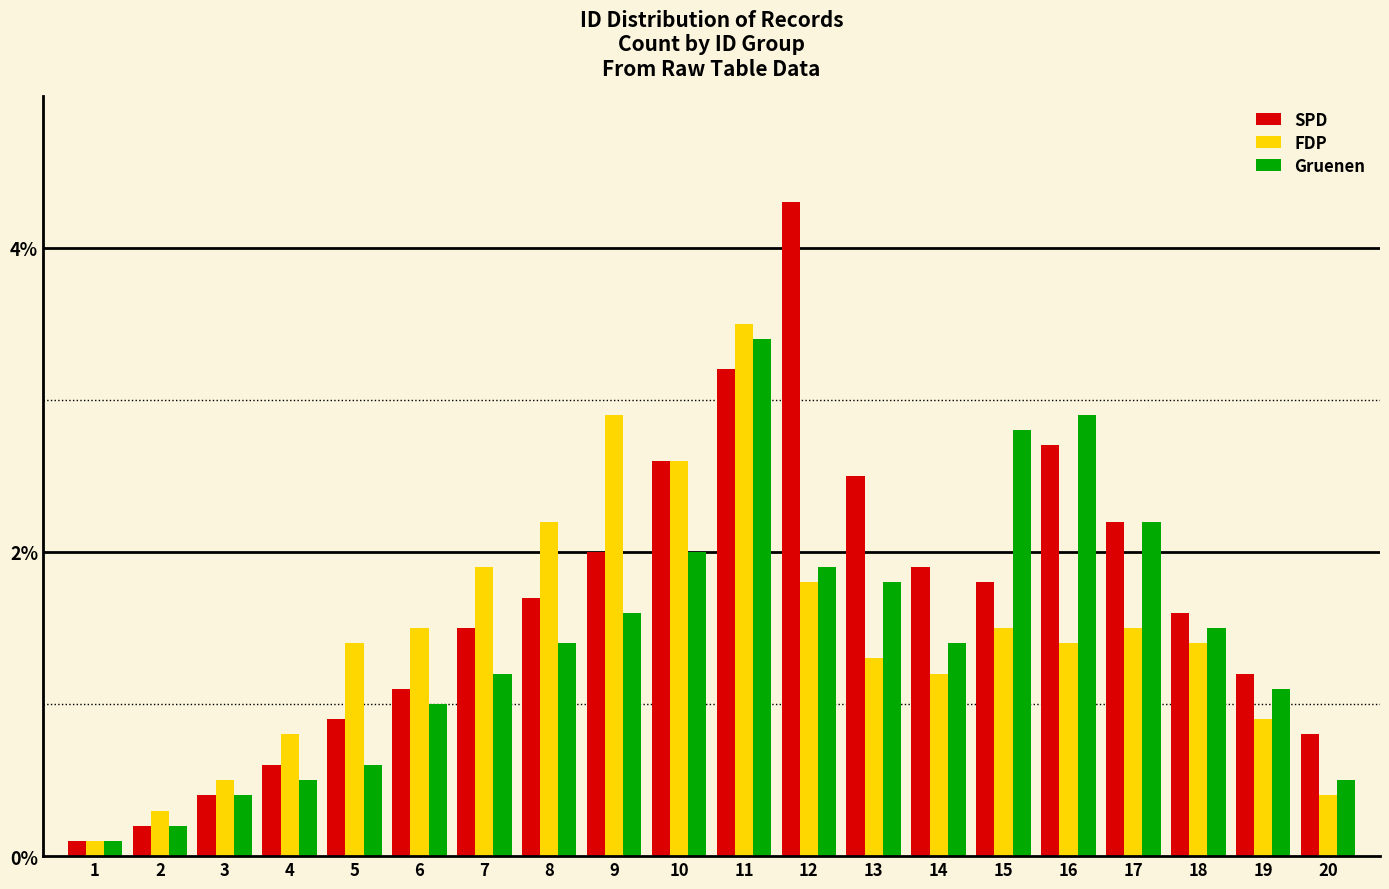

Which series has the largest range (max minus min)?

SPD